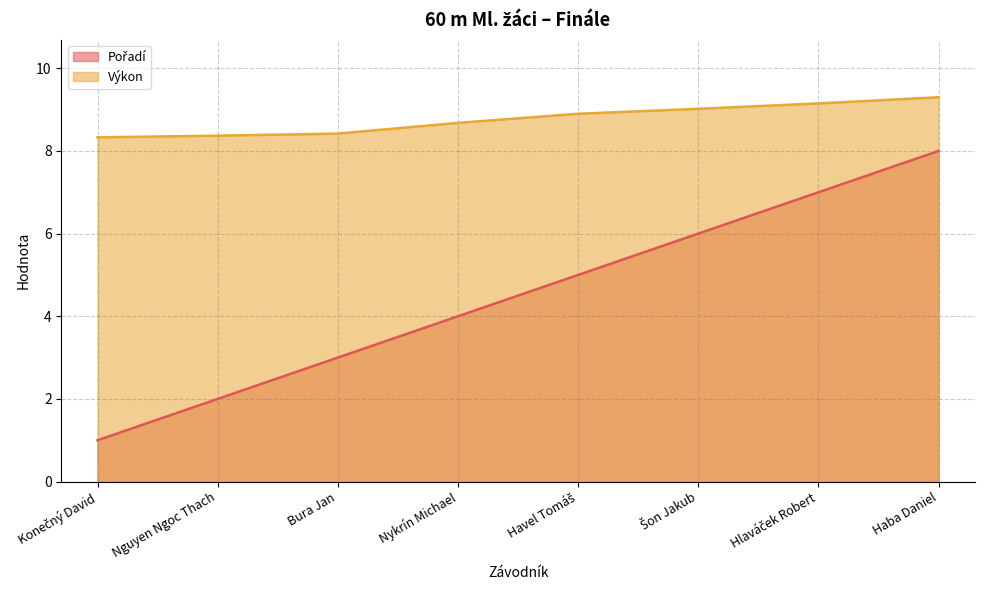

How many Pořadí values are between 3 and 7?

5